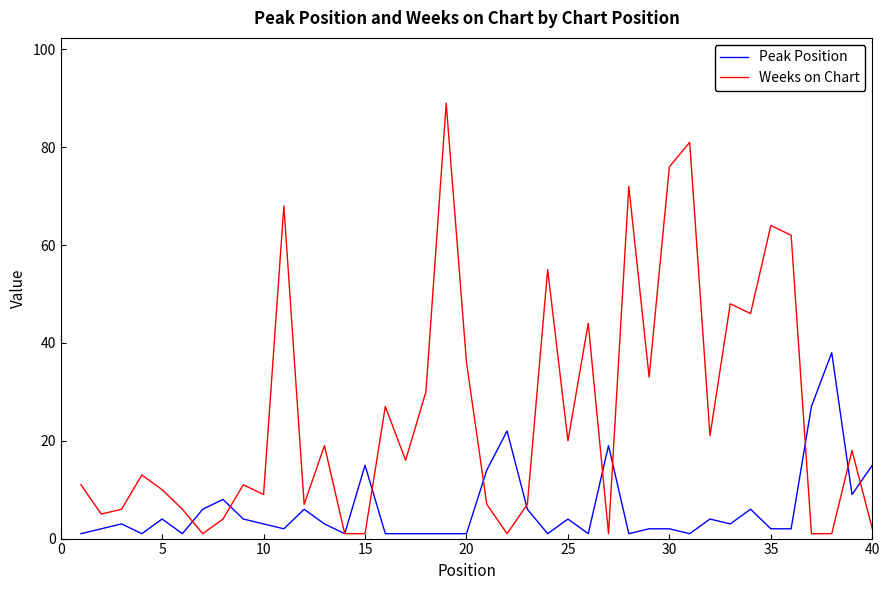

Rank the series by their average value, from highest to lowest.

Weeks on Chart, Peak Position